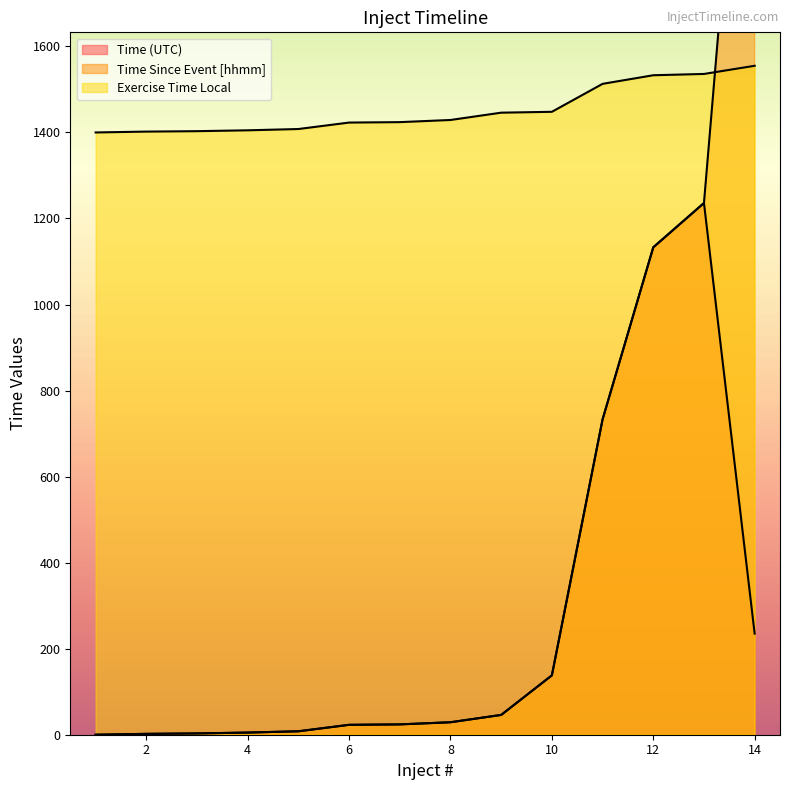

What is the value of the Time Since Event [hhmm] point at the 14th from the left?

2635